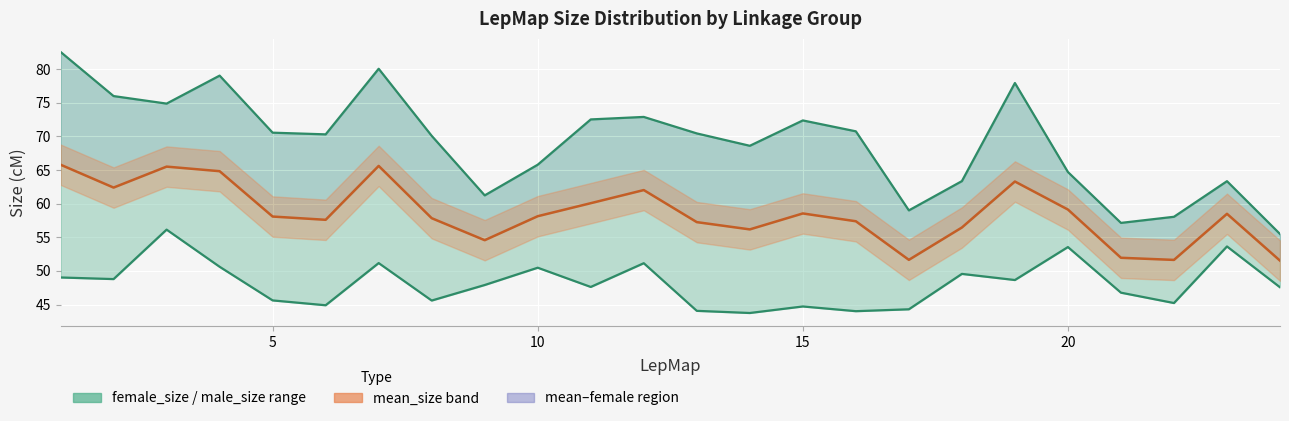

True or false: male_size and female_size cross at least once.

False